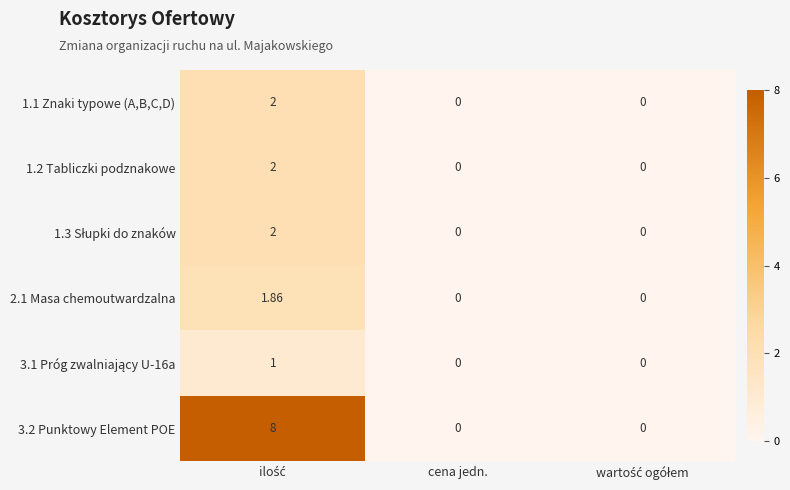

Which series has the widest spread of values?

3.2 Punktowy Element POE